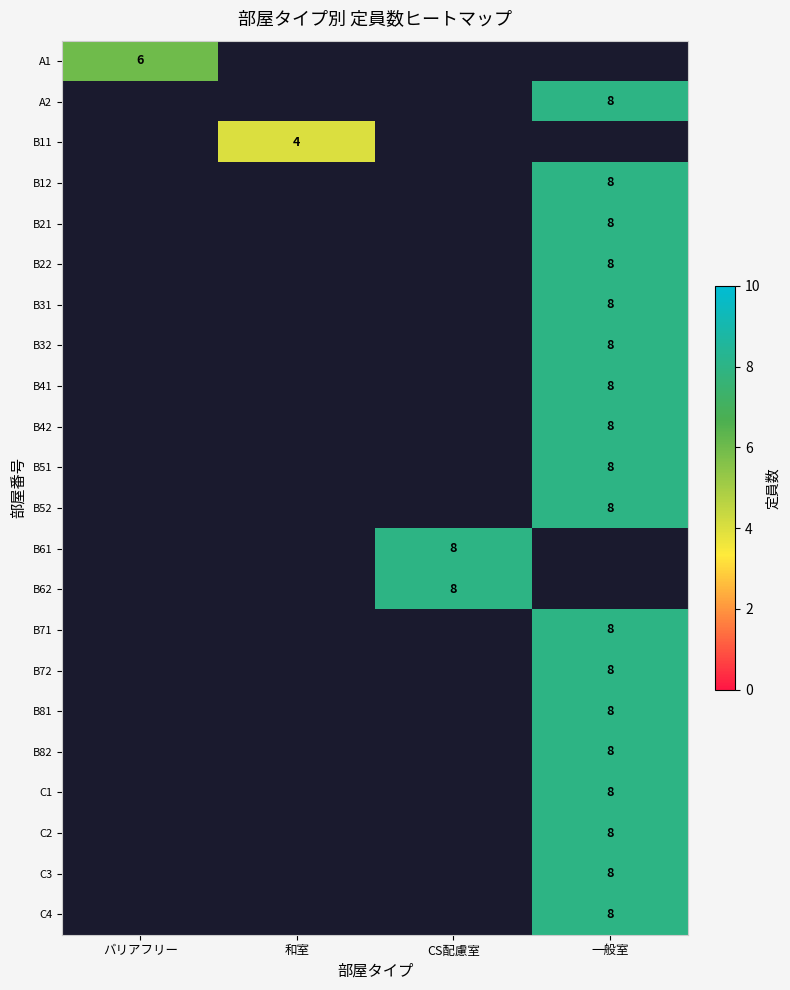

At how many categories does at least one series exceed 7?

2